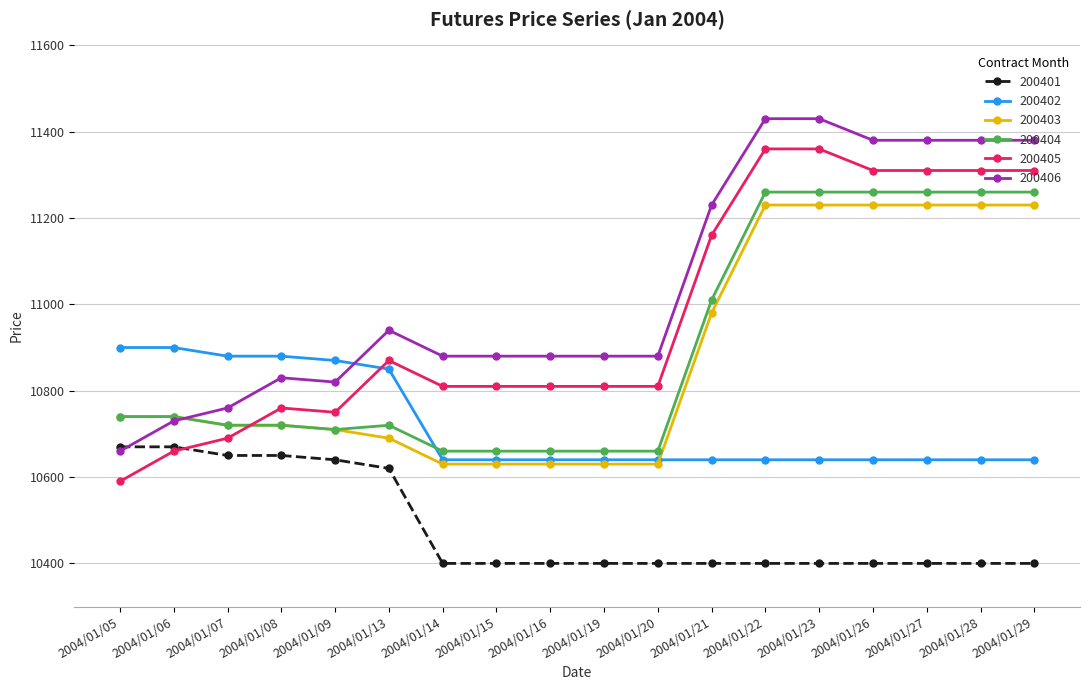

The value of 200403 at 2004/01/06 is 15522. True or false?

False